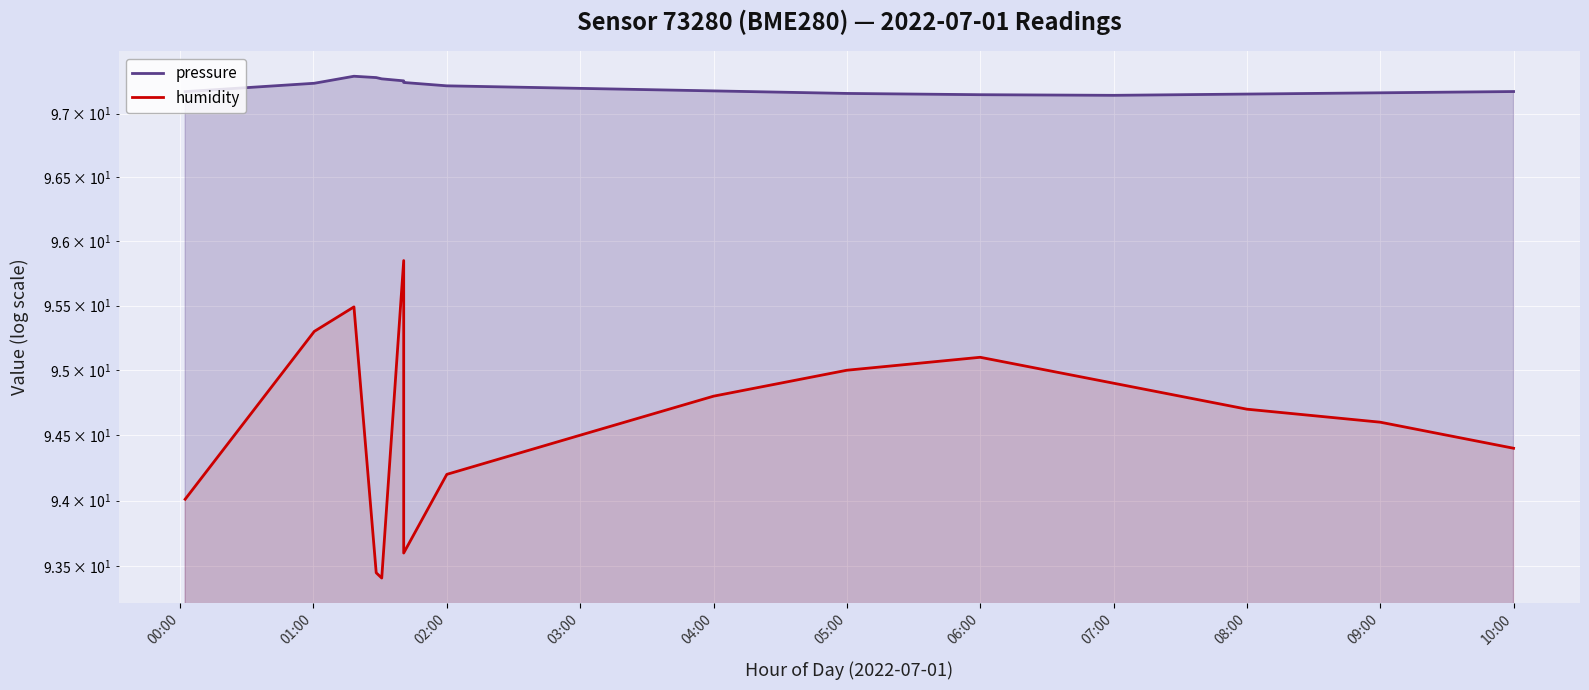

Does the chart display data point markers on the line(s)?

No